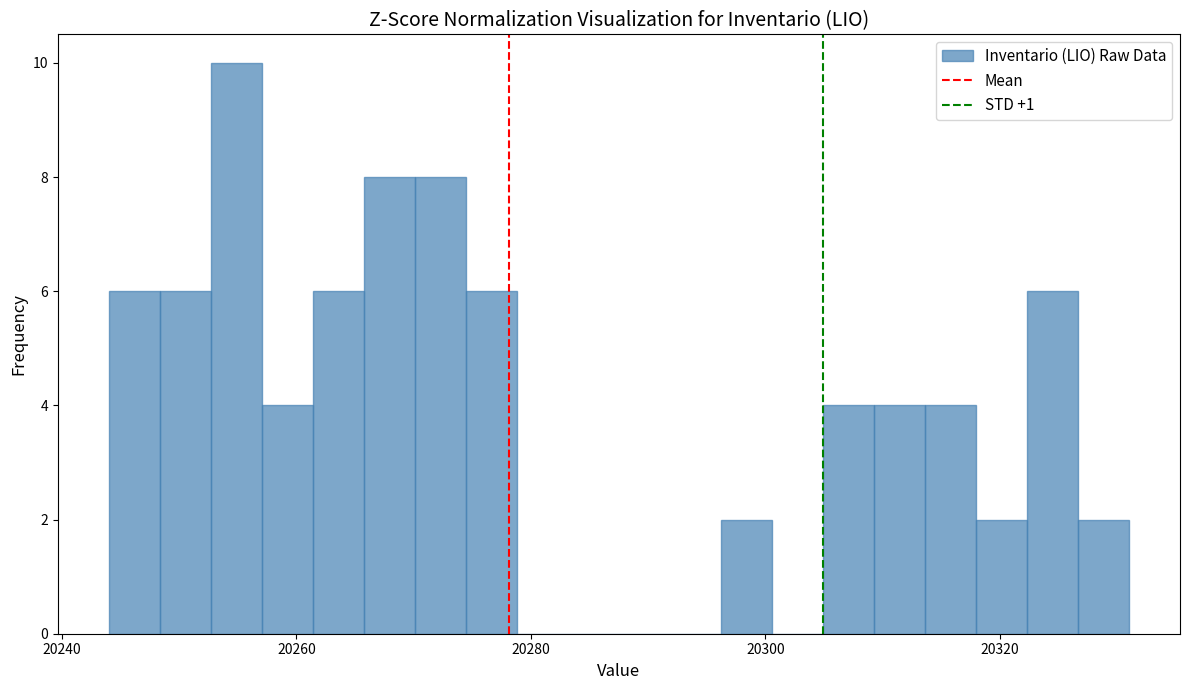

Around what value on the x-axis is the tallest bar? Give the approximate position of its centre, as read against the axis.

20254